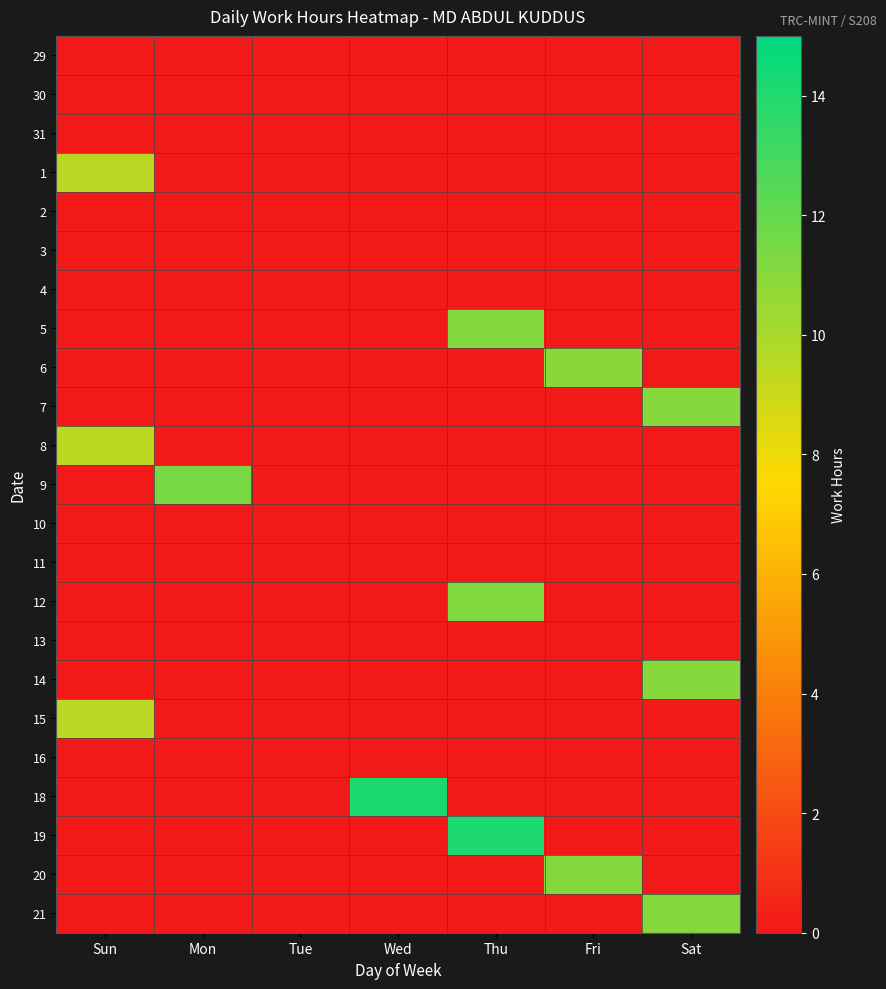

At which category is the sum across all series the highest?

Thu